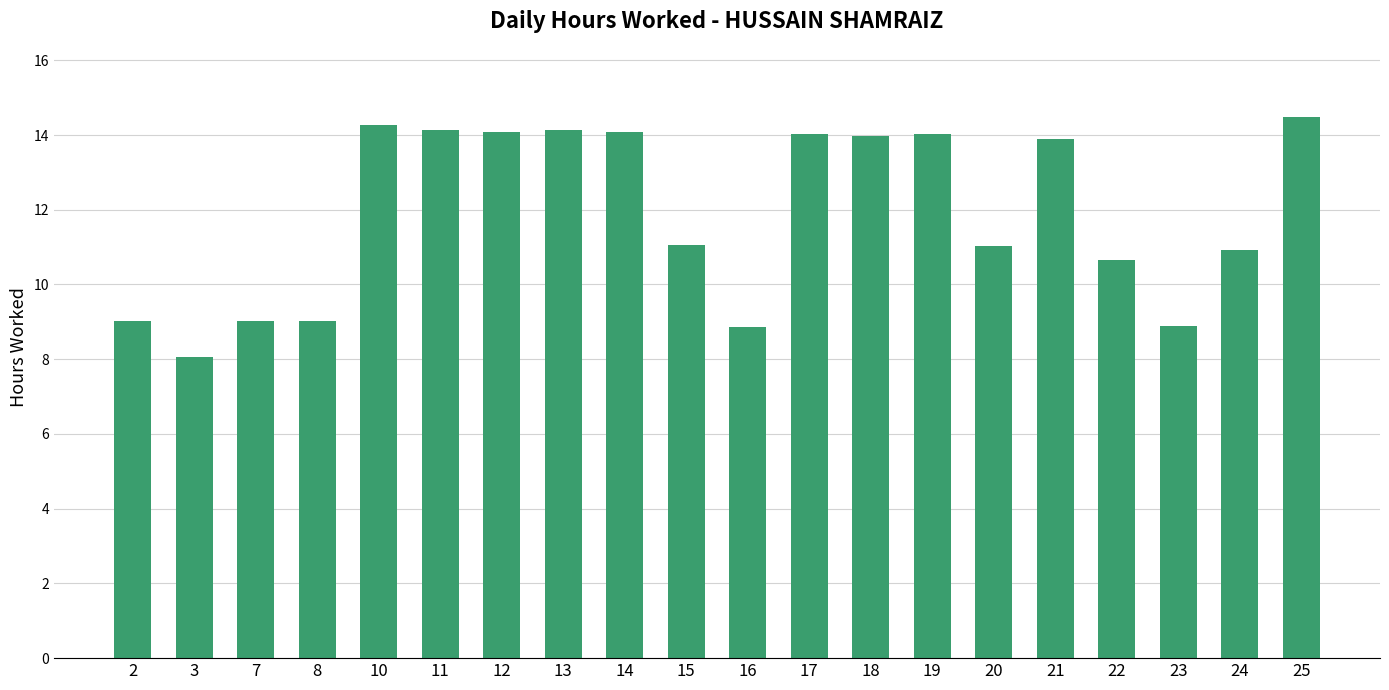

Are the bars grouped side by side (vs. stacked)?

No